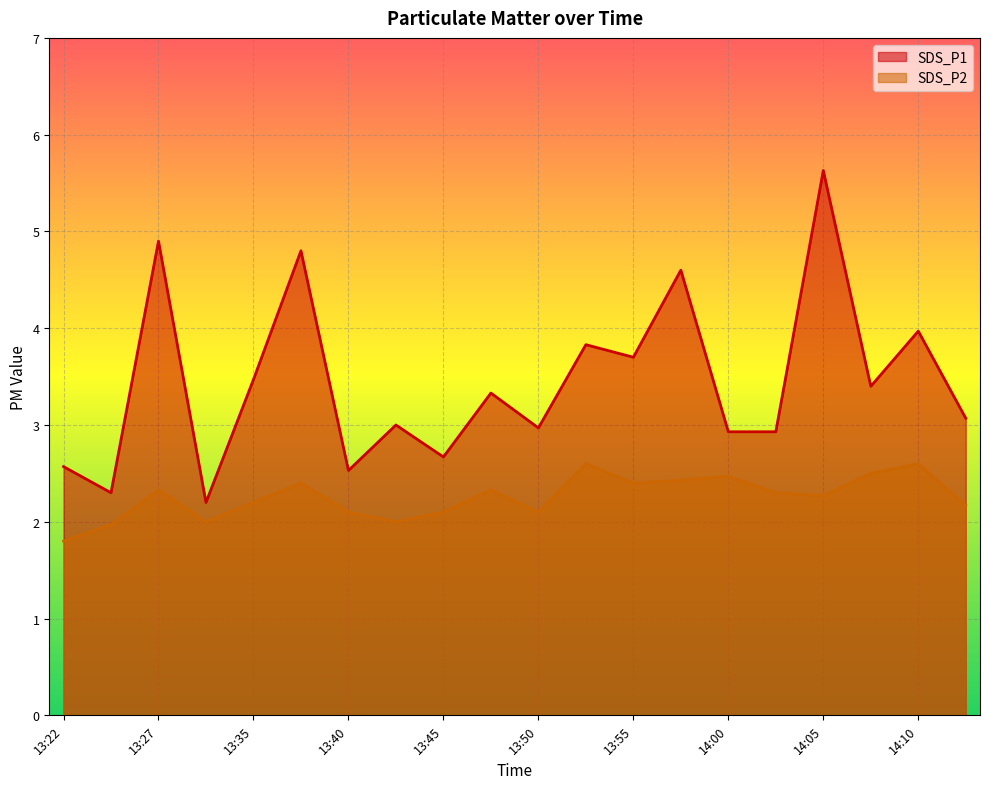

The value of SDS_P2 at 13:29 is 2.0. True or false?

True